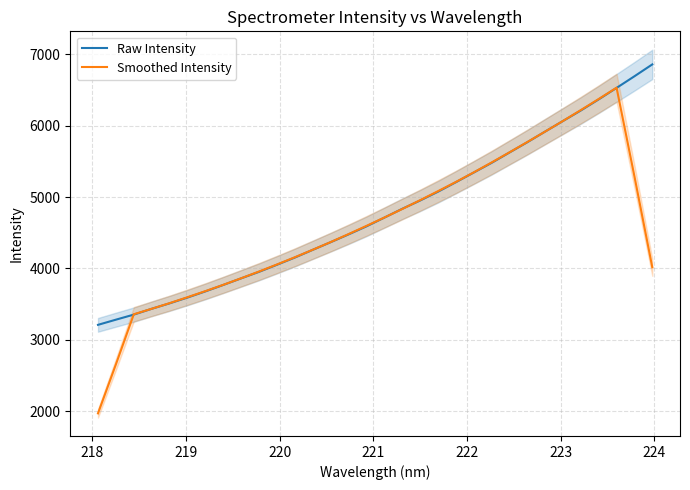

What is the highest value of the Raw Intensity series?

6860.3